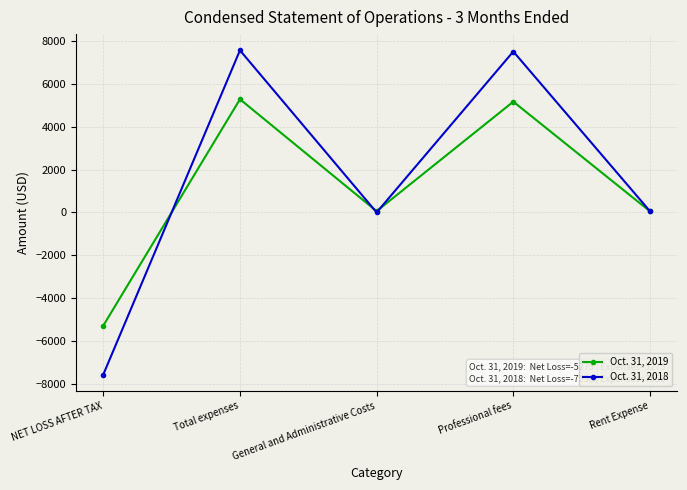

At which category does Oct. 31, 2019 reach its first local valley?

General and Administrative Costs